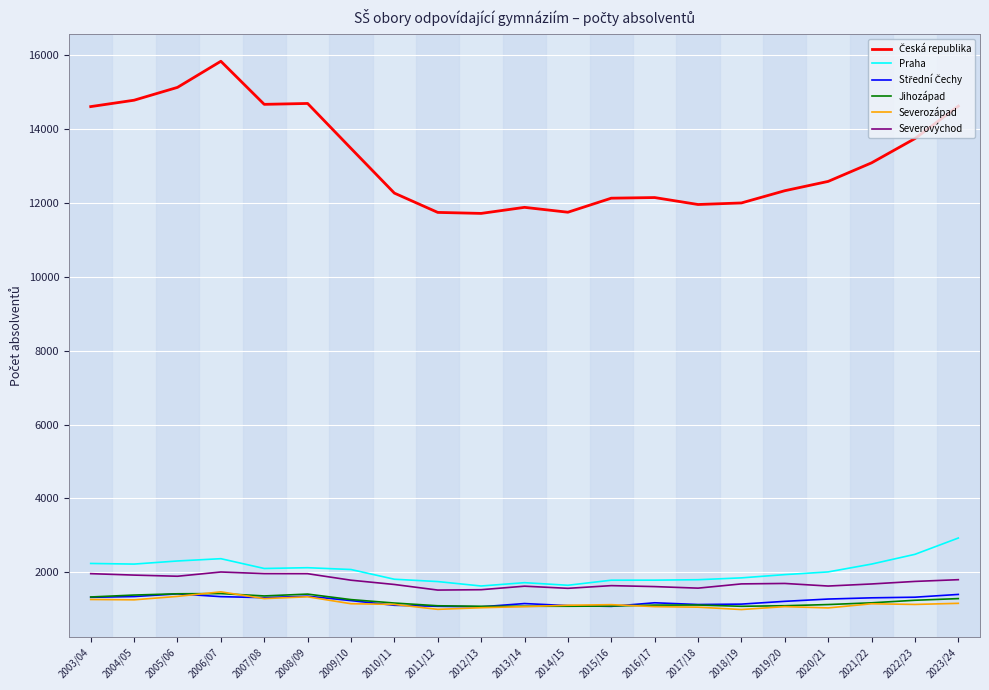

Which label corresponds to the largest value in the chart?

2006/07